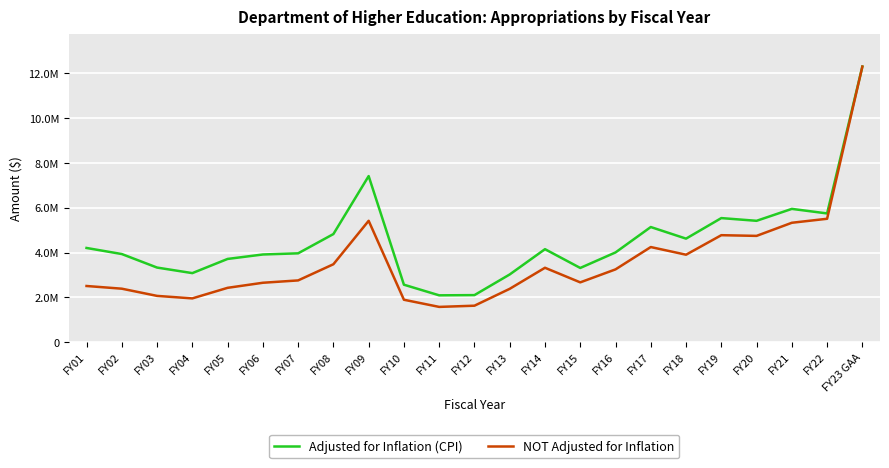

What is the total value across all series at FY02?

6315832